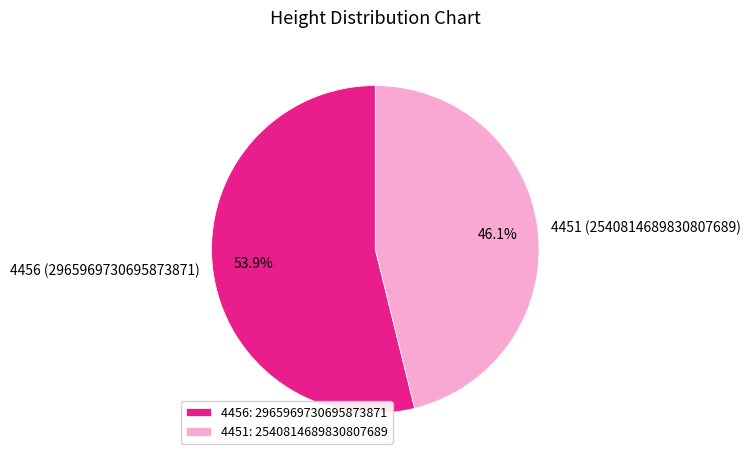

Which slice is the largest?

4456